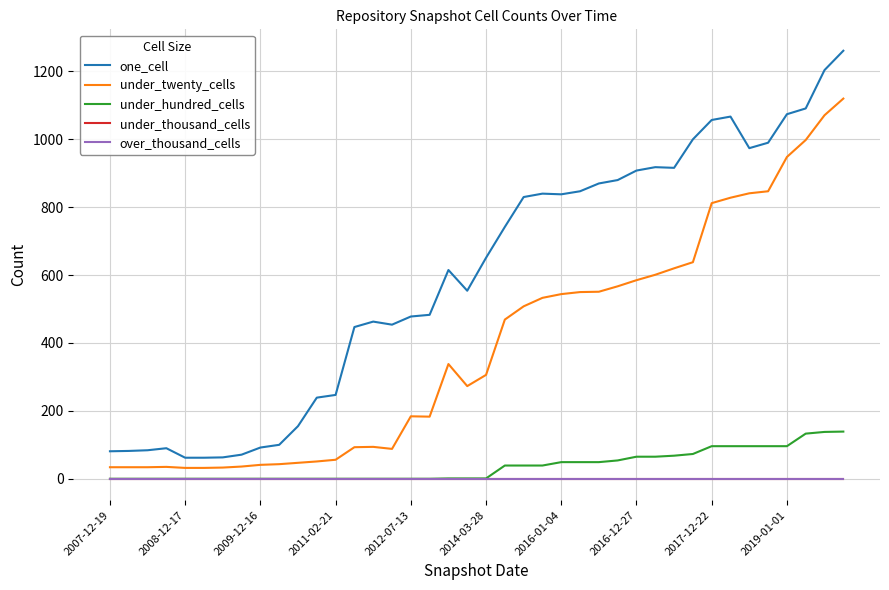

Reading left to right, what are all the values shown in this chart?

one_cell: 81	82	84	90	62	62	63	71	92	100	155	239	247	447	463	454	478	483	615	554	651	742	830	840	838	847	870	880	908	918	916	1000	1057	1067	974	990	1074	1091	1204	1261
under_twenty_cells: 34	34	34	35	32	32	33	36	41	43	47	51	56	93	94	88	184	183	338	273	306	469	508	533	544	550	551	567	585	601	620	638	812	828	841	847	948	998	1071	1120
under_hundred_cells: 0	0	0	0	0	0	0	0	0	0	0	0	0	0	0	0	0	0	1	1	1	39	39	39	49	49	49	54	65	65	68	73	96	96	96	96	96	133	138	139
under_thousand_cells: 0	0	0	0	0	0	0	0	0	0	0	0	0	0	0	0	0	0	0	0	0	0	0	0	0	0	0	0	0	0	0	0	0	0	0	0	0	0	0	0
over_thousand_cells: 0	0	0	0	0	0	0	0	0	0	0	0	0	0	0	0	0	0	0	0	0	0	0	0	0	0	0	0	0	0	0	0	0	0	0	0	0	0	0	0